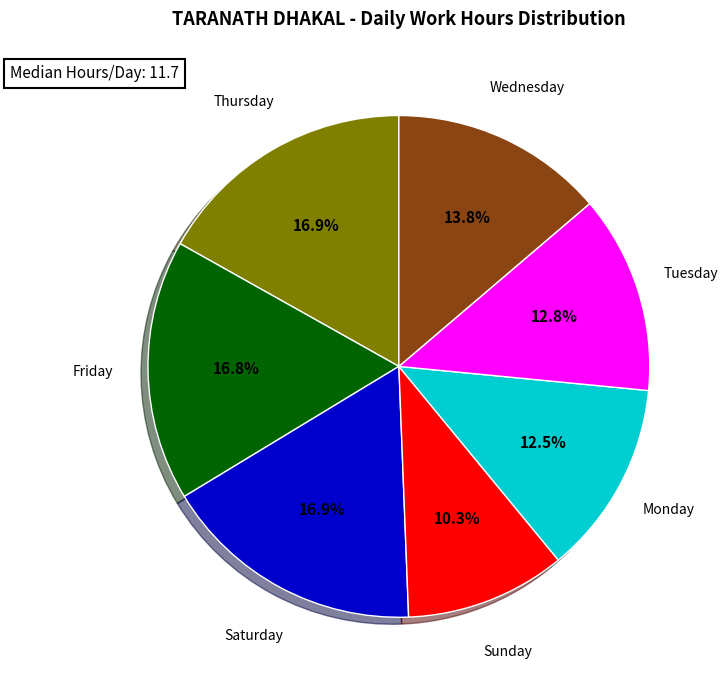

Does any single category account for the majority?

No